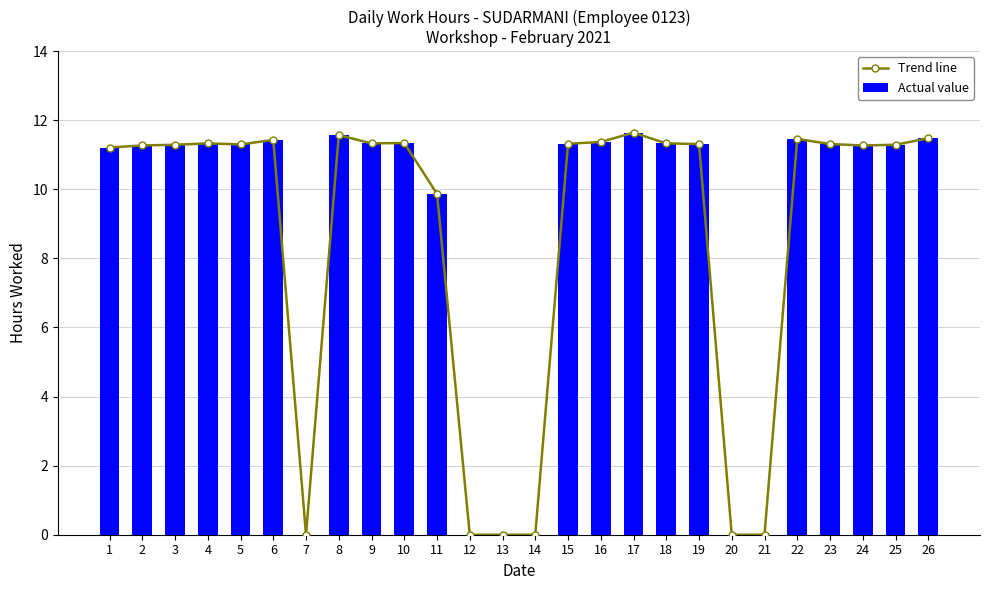

What is the difference between the Trend line values at 6 and 18?

0.1